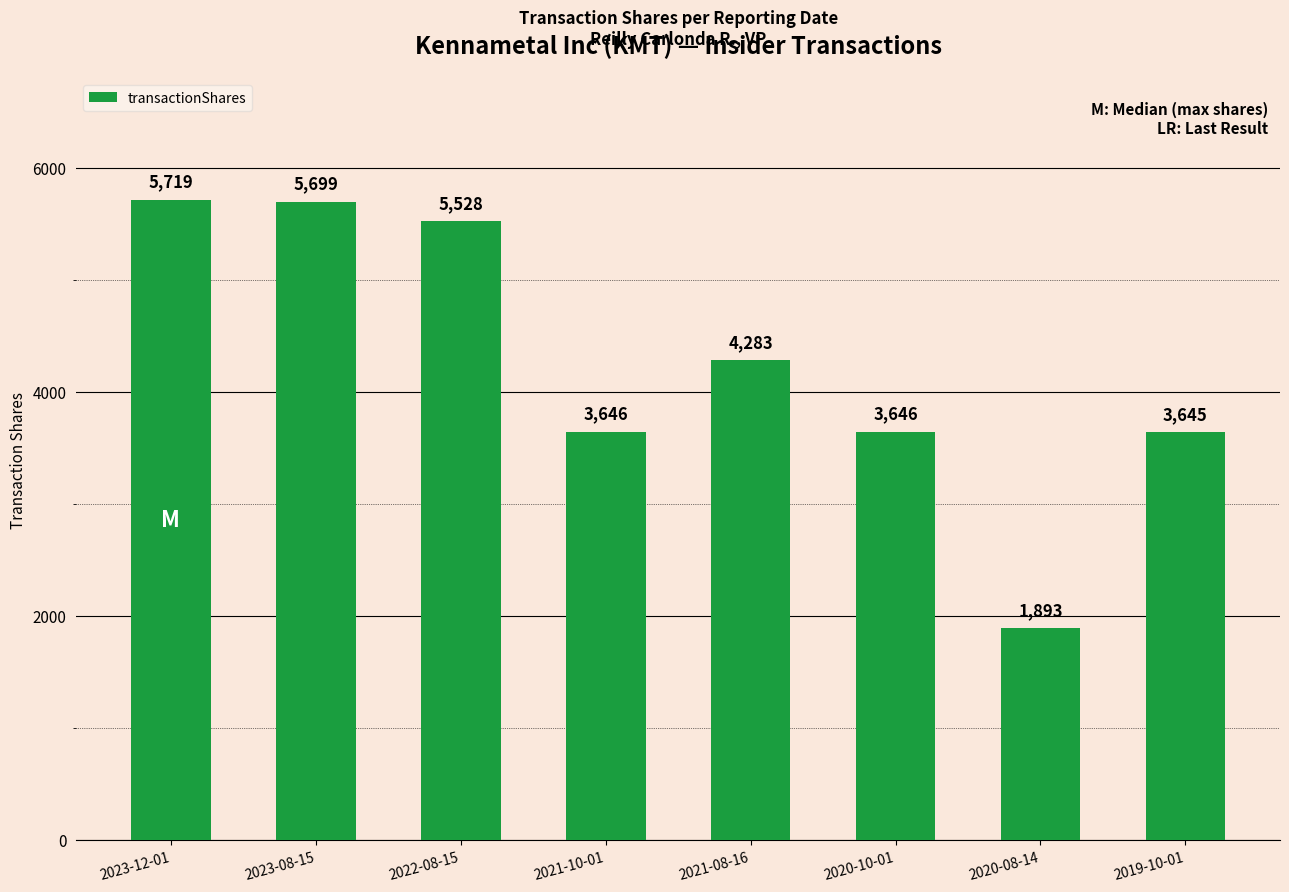

What is the ratio of the value at 2021-10-01 to the value at 2020-08-14?

1.9